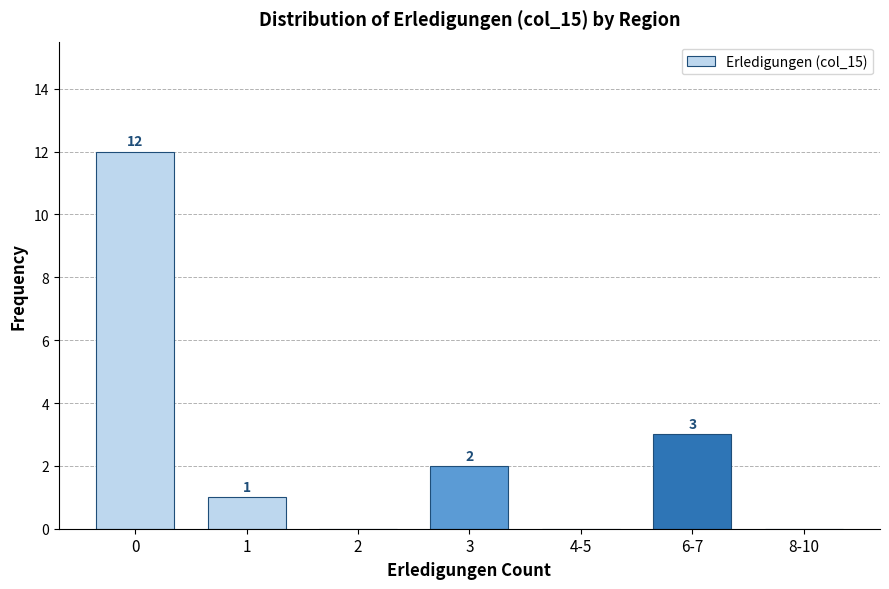

Reading left to right, extract all data points from this chart.

0=12	1=1	2=0	3=2	4-5=0	6-7=3	8-10=0